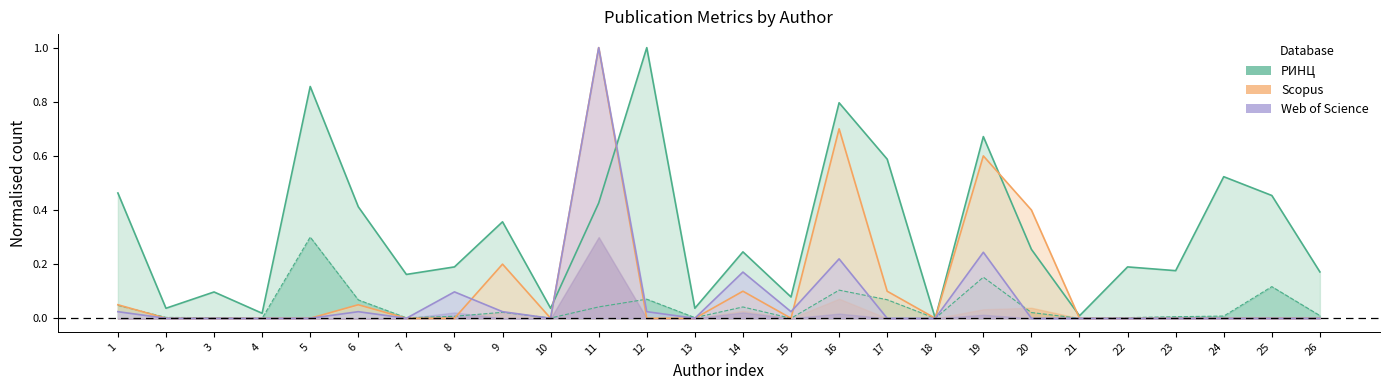

Does the chart have visible grid lines?

No